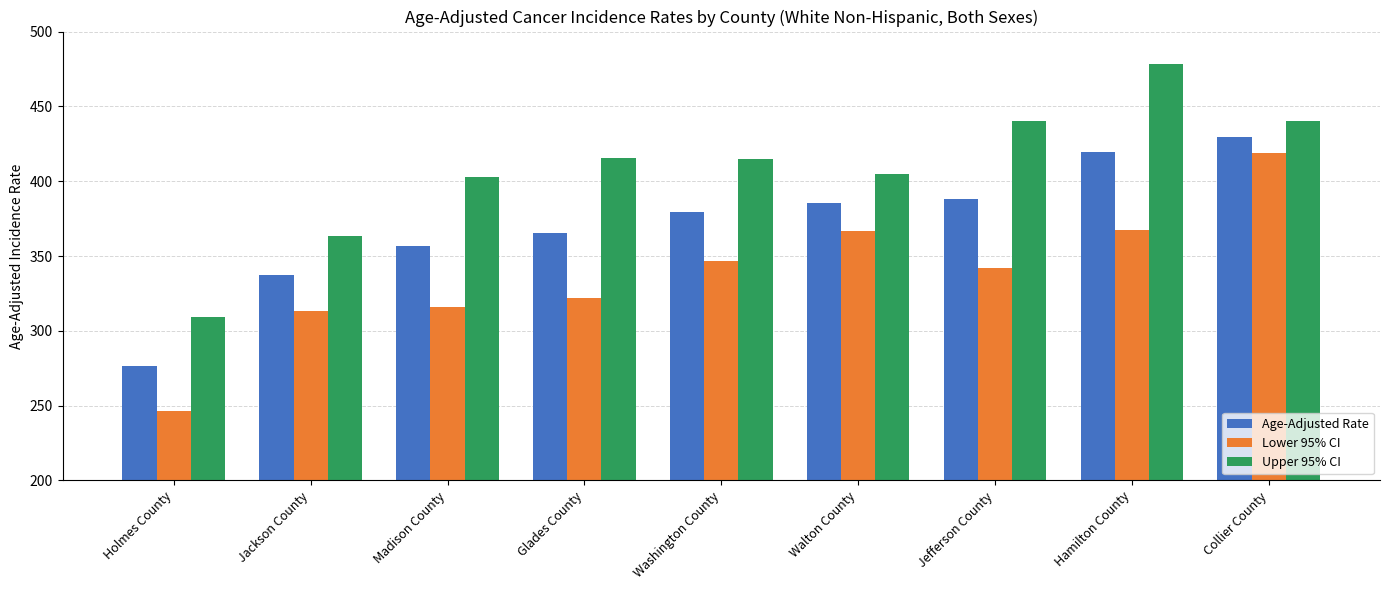

What is the value of the Lower 95% CI bar at the 6th from the left?

366.8